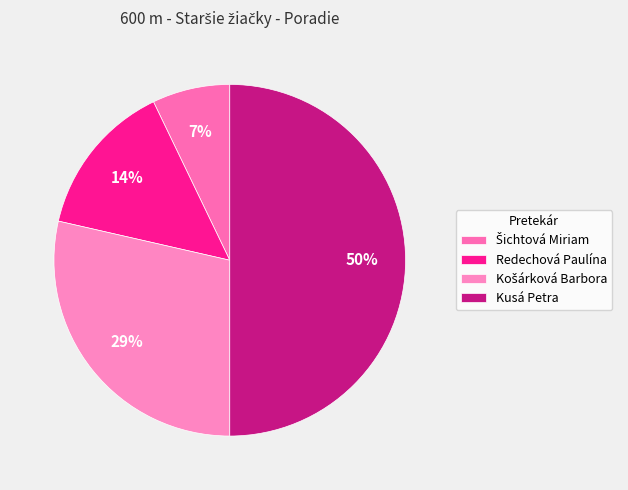

What percentage do Kusá Petra and Košárková Barbora together represent?

78.6%